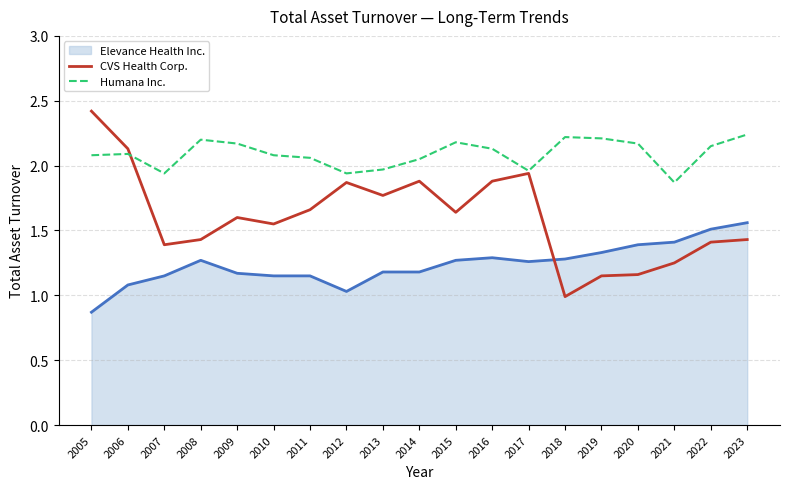

Which series has the largest total across all categories?

Humana Inc.